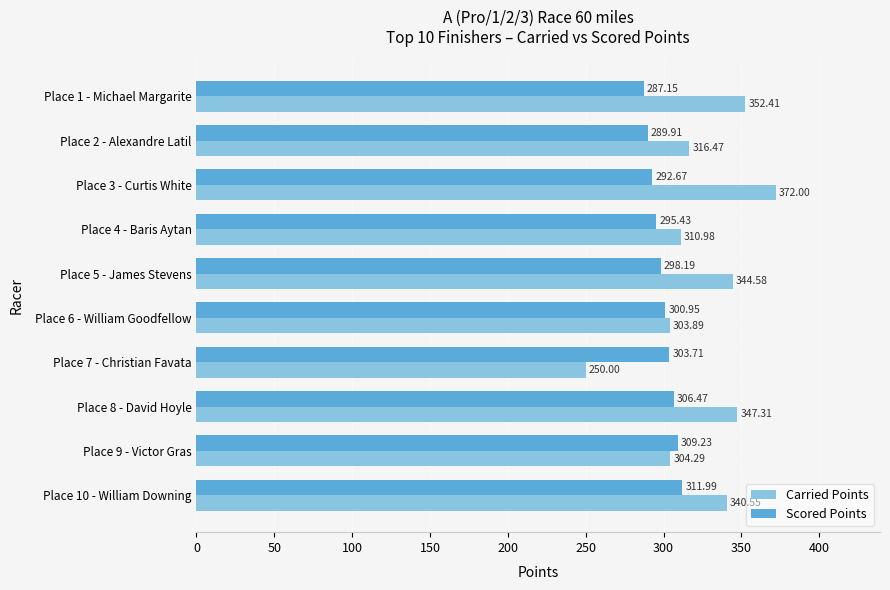

Is the value of Carried Points at Place 10 - William Downing greater than the value of Scored Points at Place 10 - William Downing?

Yes